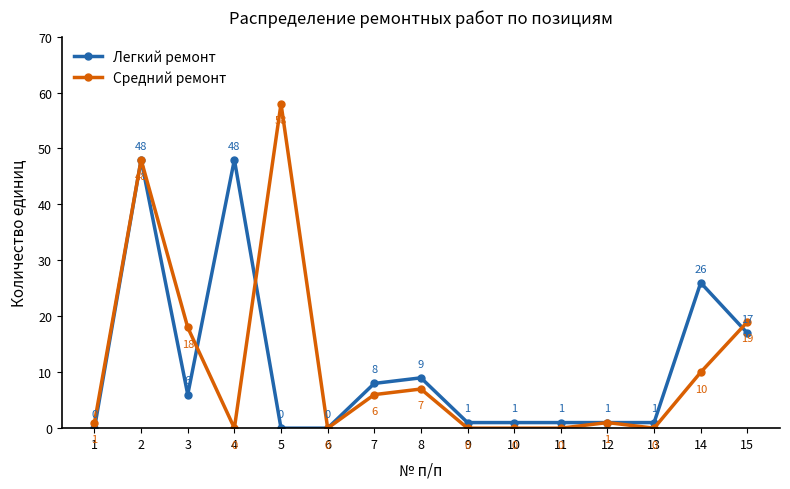

What is the total value across all series at 9?

1